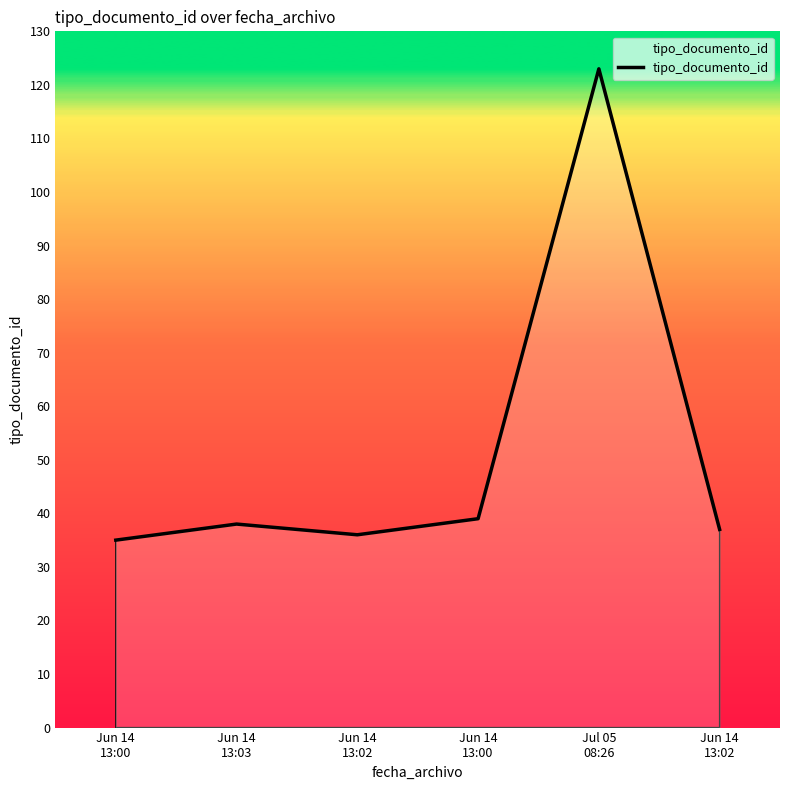

Where is the data nearest to the value 79?

Jun 14
13:00